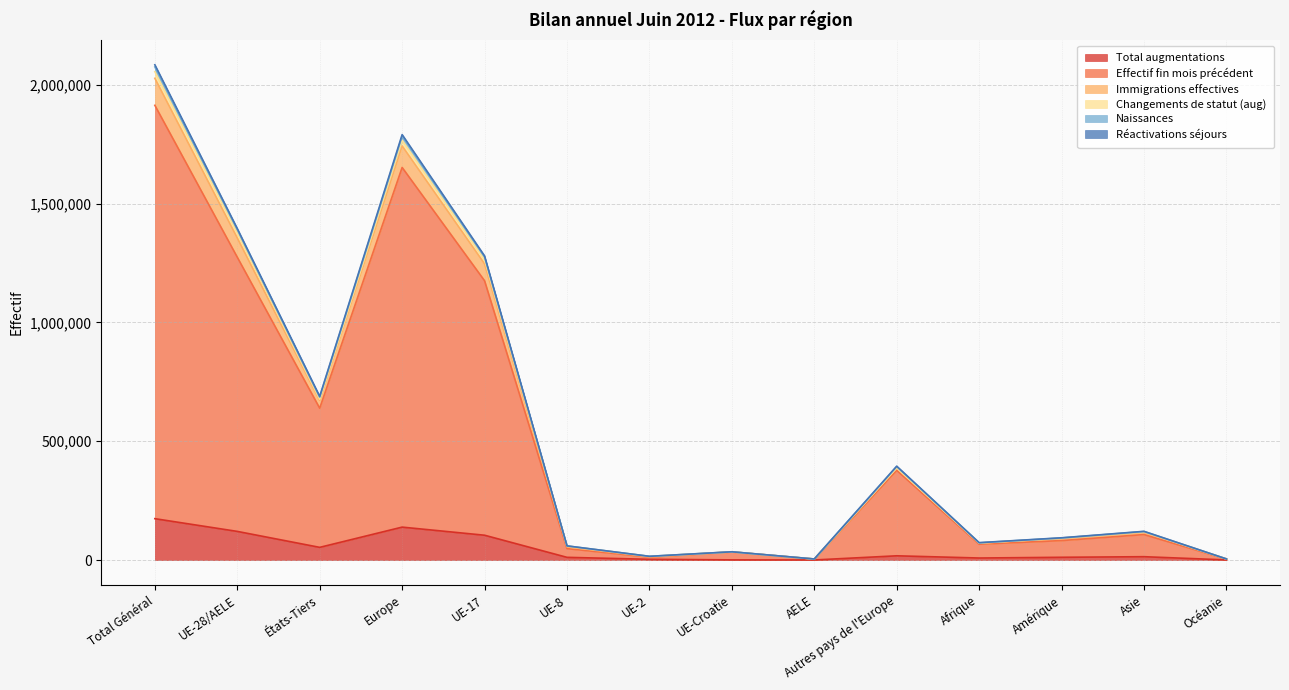

True or false: Total augmentations has a value of 6711 at Asie.

False